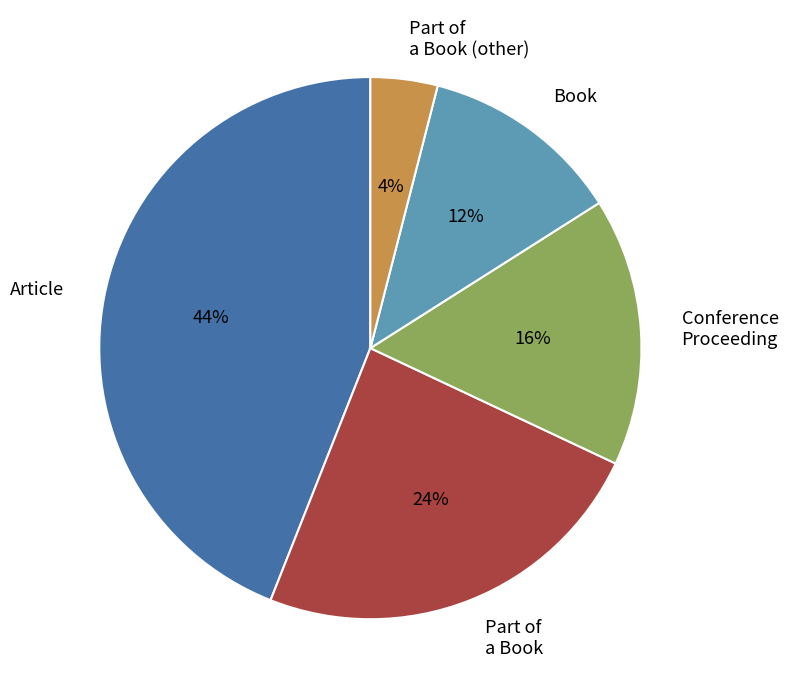

To the nearest percent, what is the difference between the Part of a Book (other) and Part of a Book slice percentages?

20%